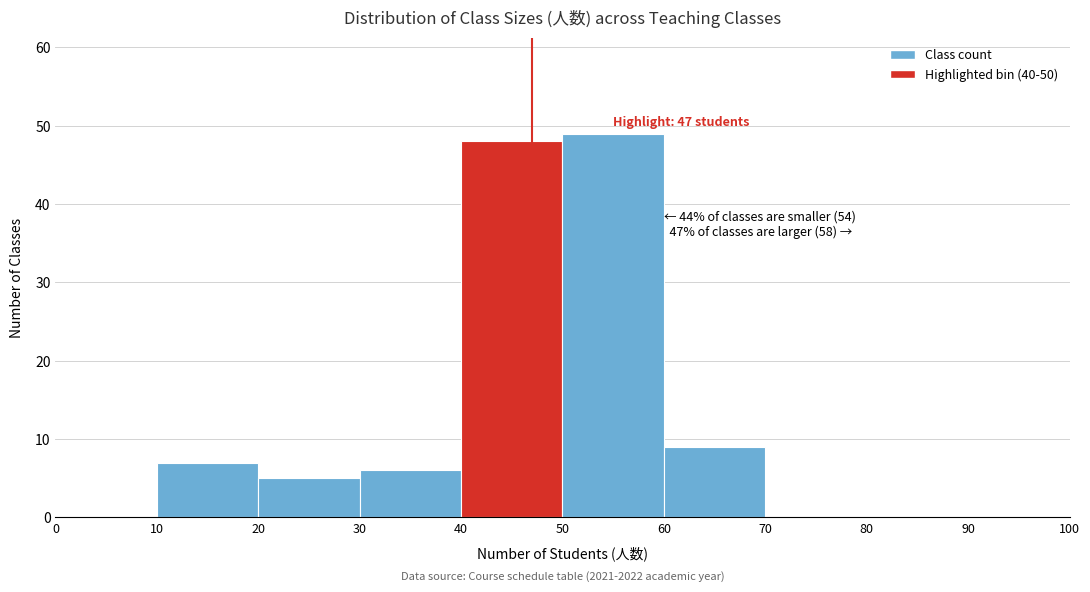

Which range on the x-axis has the tallest bar?

50 to 60